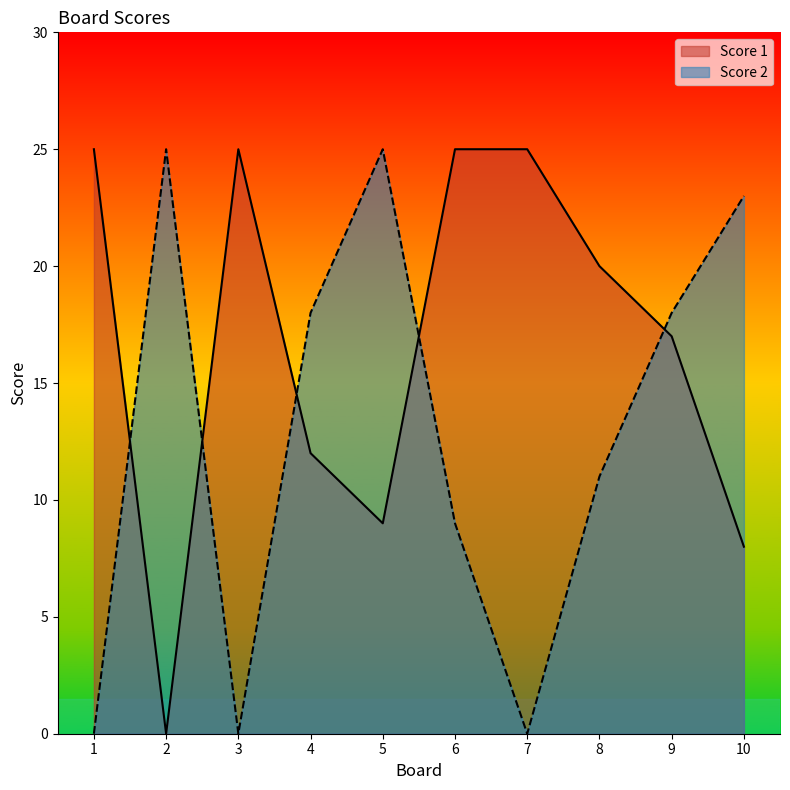

Reading left to right, extract all data points from this chart.

Score 1: 1=25	2=0	3=25	4=12	5=9	6=25	7=25	8=20	9=17	10=8
Score 2: 1=0	2=25	3=0	4=18	5=25	6=9	7=0	8=11	9=18	10=23